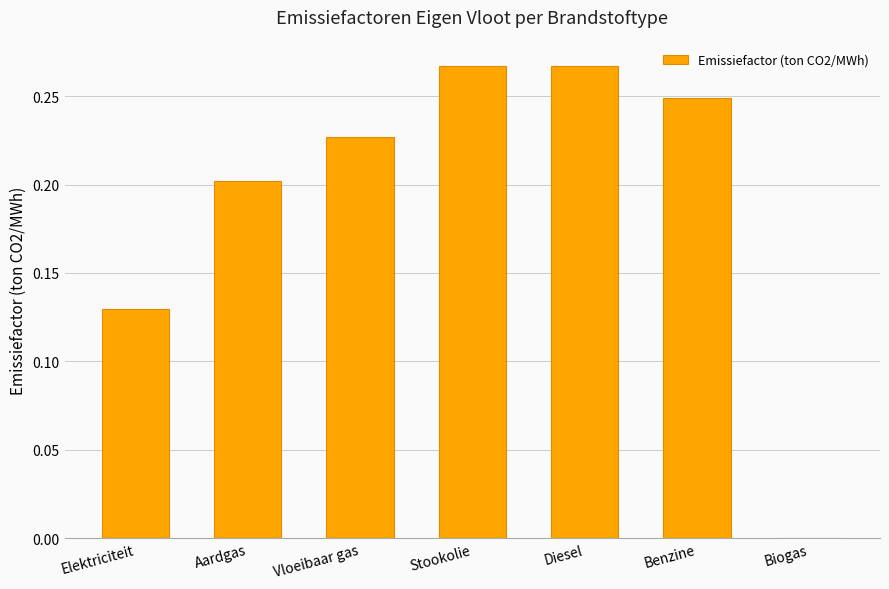

Is it true that the value at Aardgas is 0.2?

True